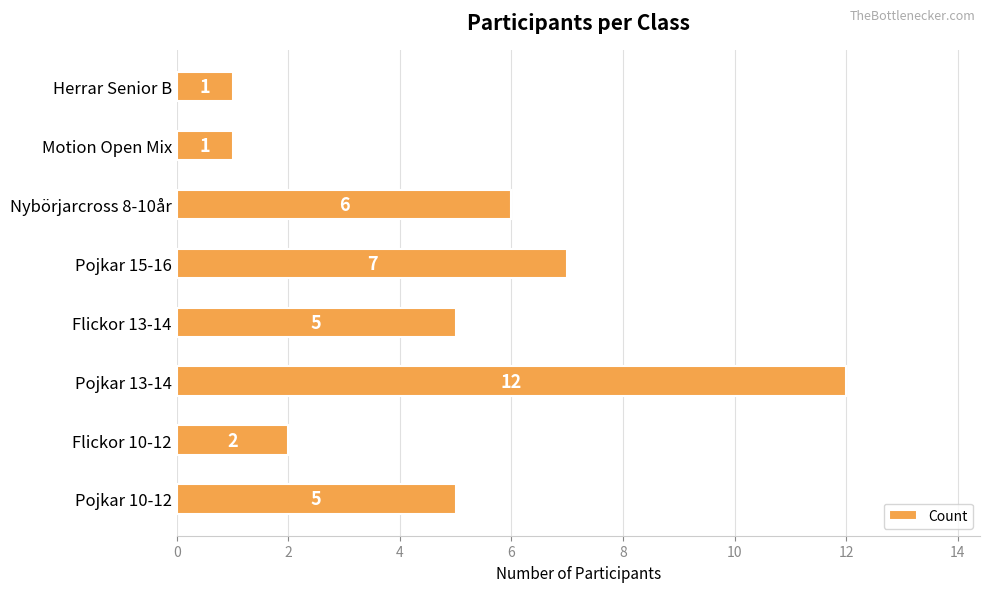

The chart shows a value of 6 at Nybörjarcross 8-10år. True or false?

True